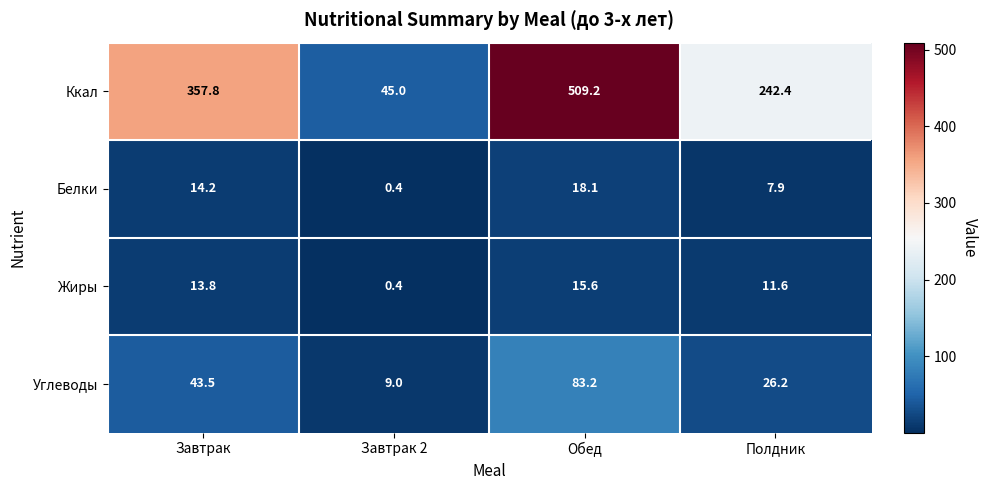

What is the average value of the Углеводы series?

40.5